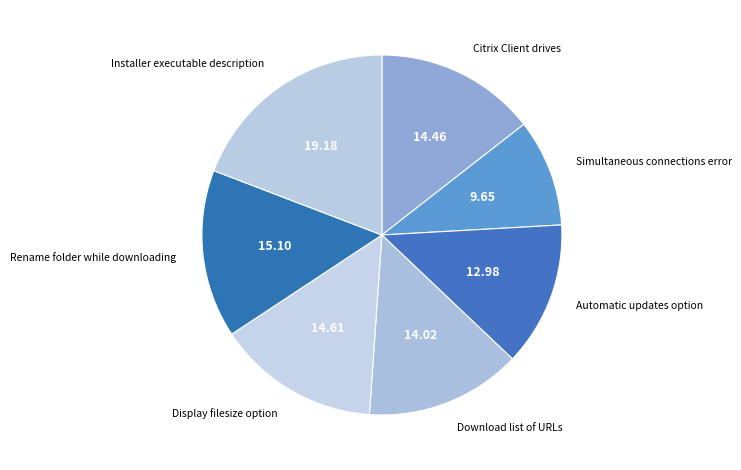

How many segments does this pie chart have?

7